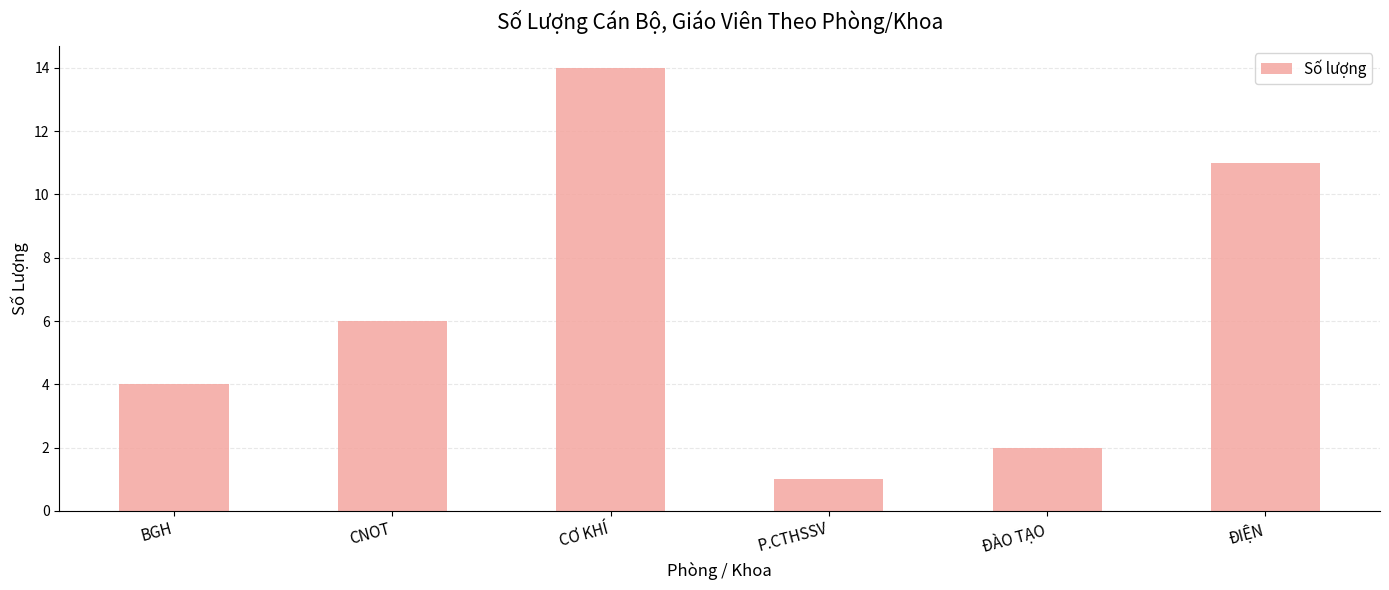

List the labels in order of value, smallest first.

P.CTHSSV, ĐÀO TẠO, BGH, CNOT, ĐIỆN, CƠ KHÍ